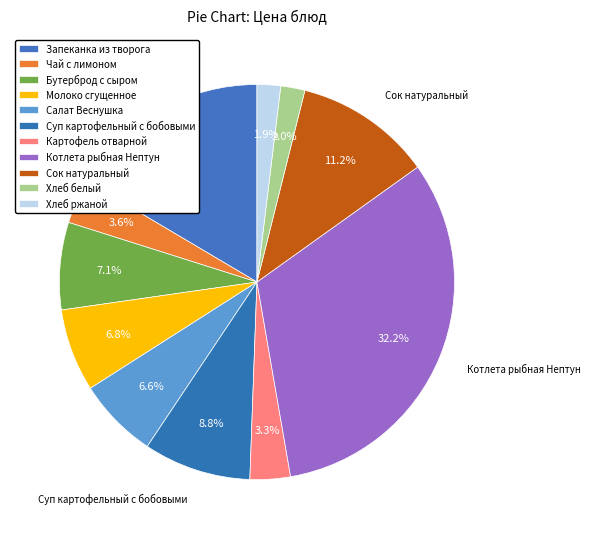

How many slices are in this pie chart?

11